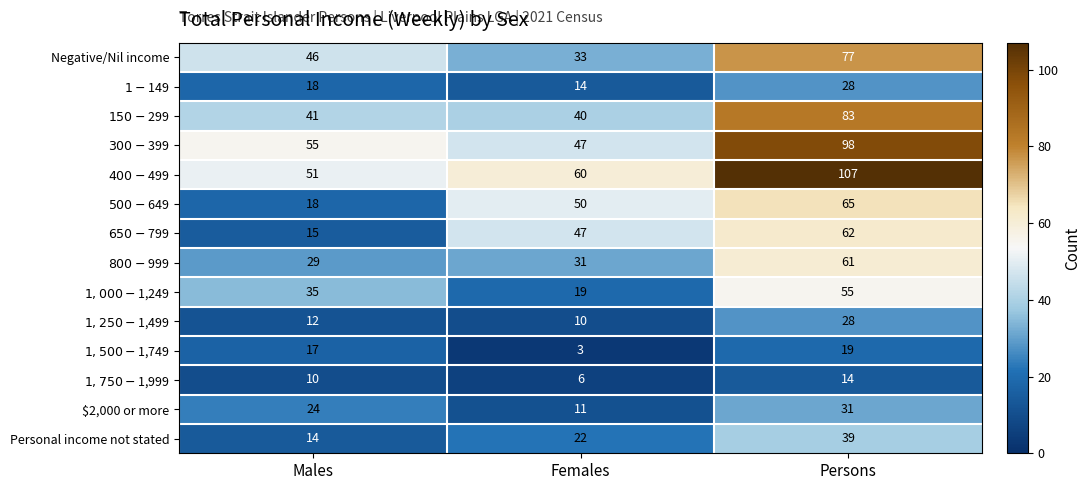

How many data points does each series have?

3